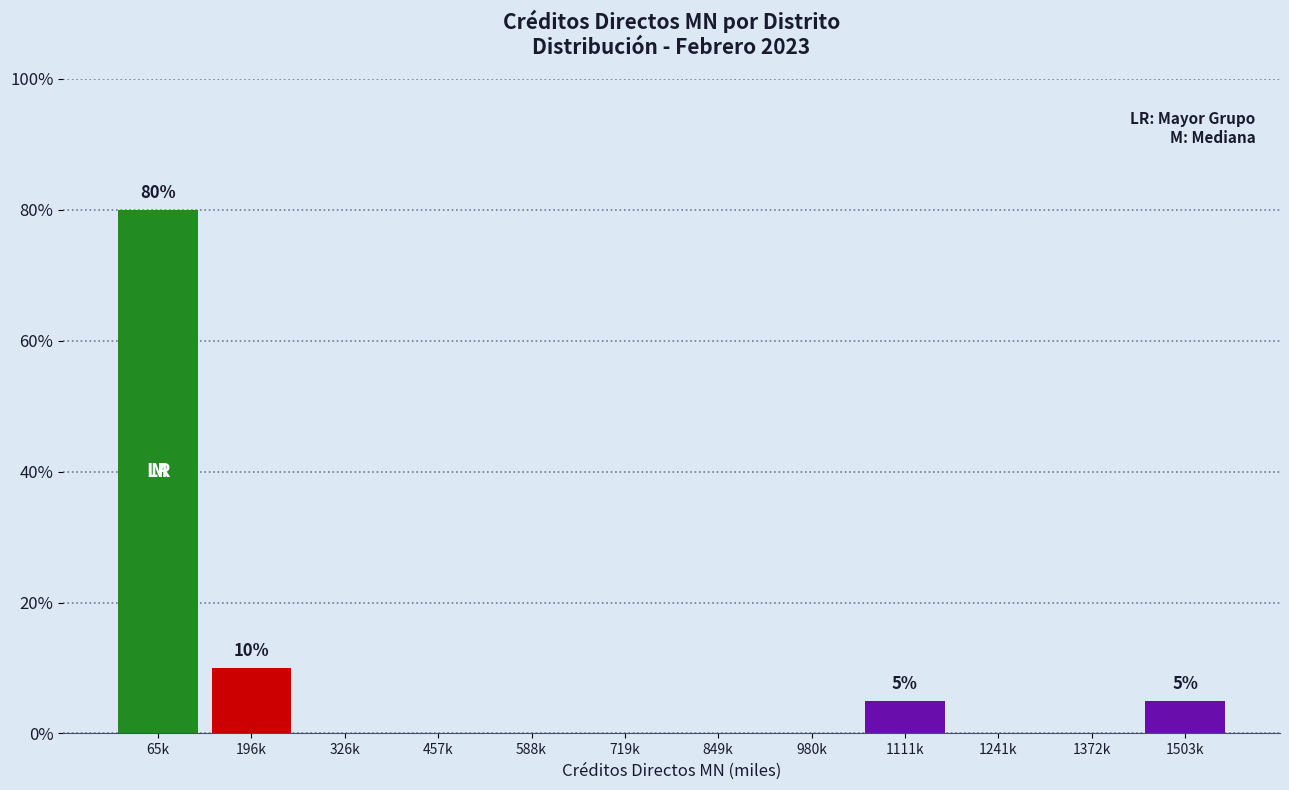

Reading left to right, what are all the values shown in this chart?

65k=80	196k=10	326k=0	457k=0	588k=0	719k=0	849k=0	980k=0	1111k=5	1241k=0	1372k=0	1503k=5